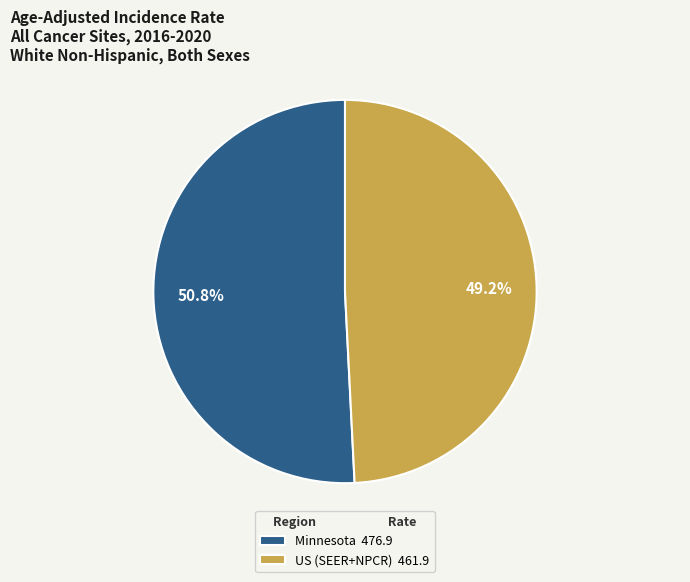

What percentage is the US (SEER+NPCR) slice, to the nearest percent?

49%